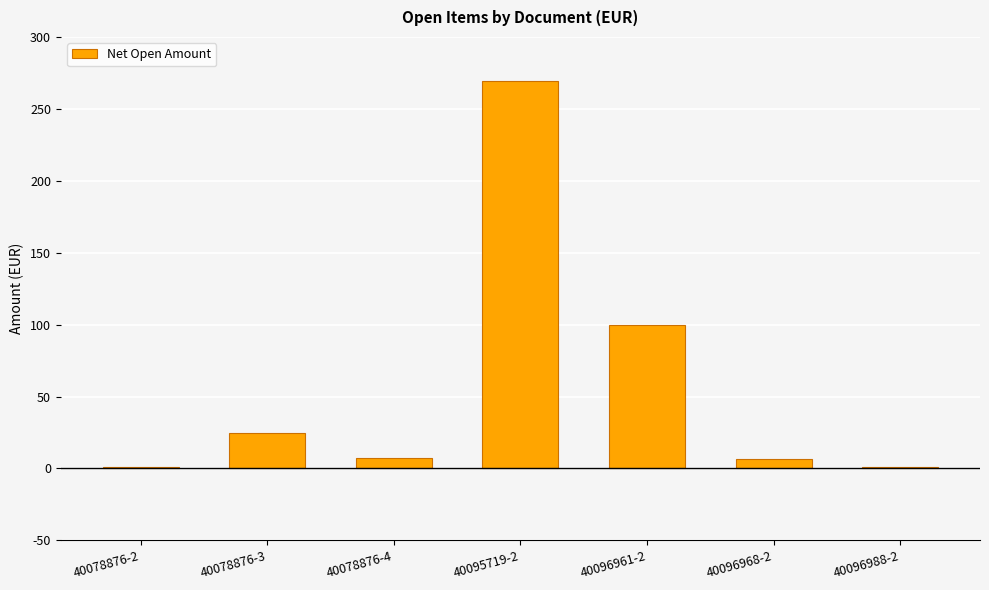

What is the sum of all values?

410.0